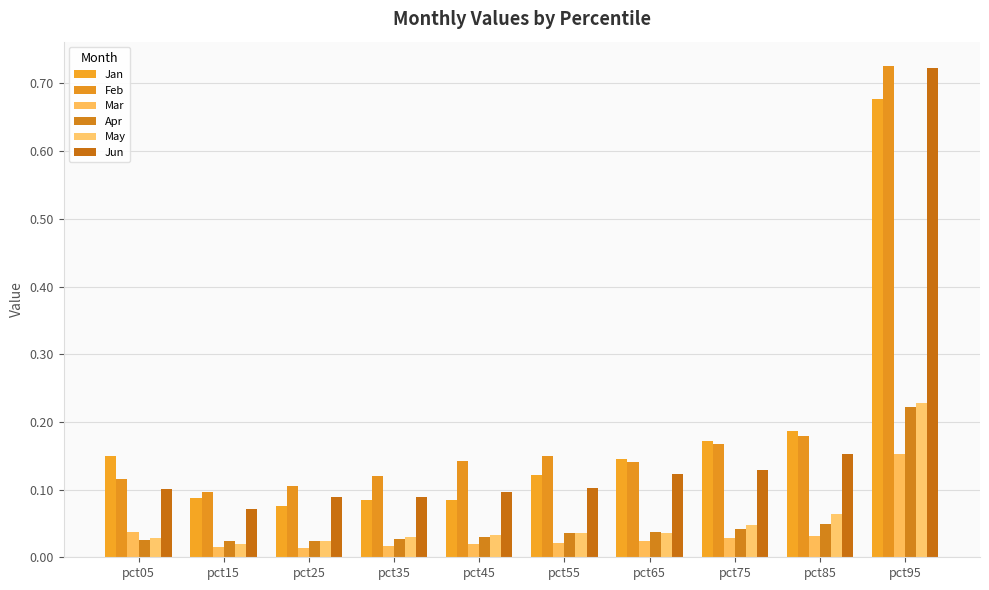

How many groups of bars are there?

10